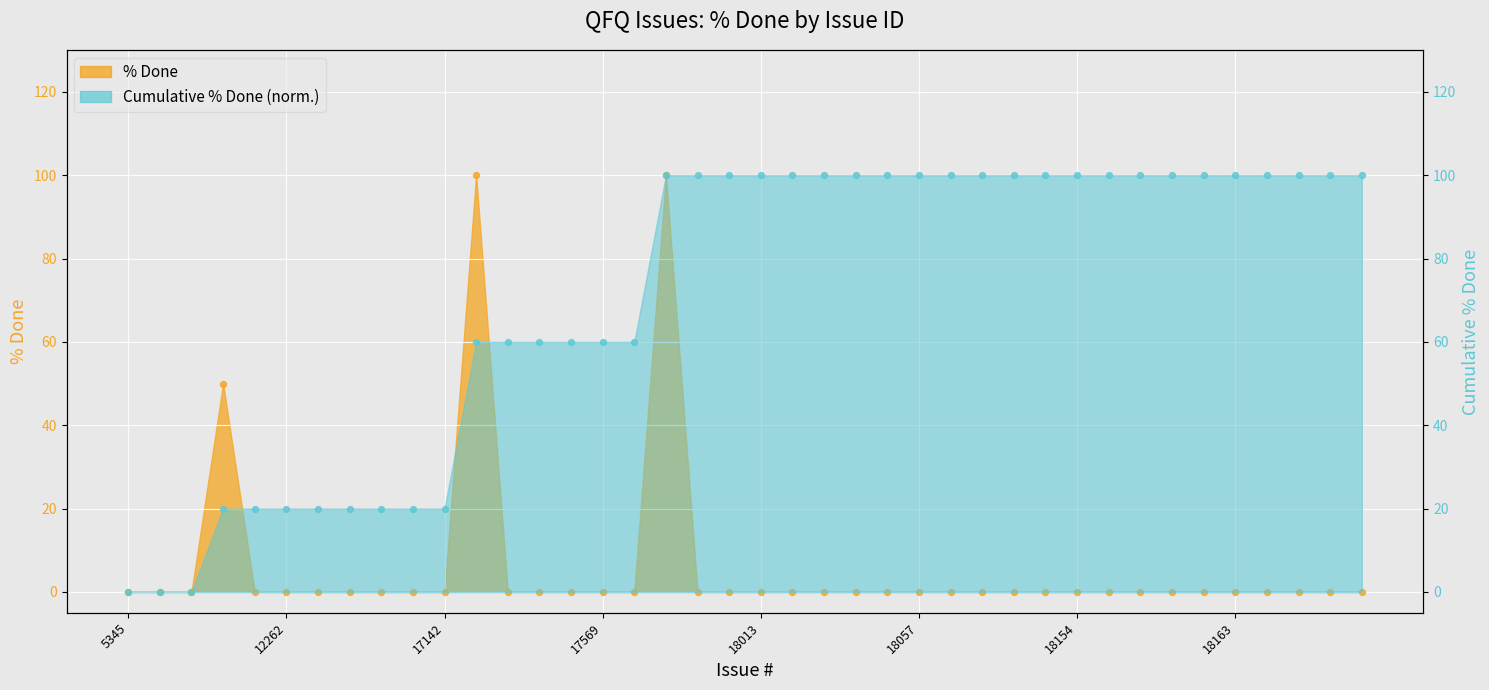

Which series reaches the minimum Y coordinate?

% Done (pts)